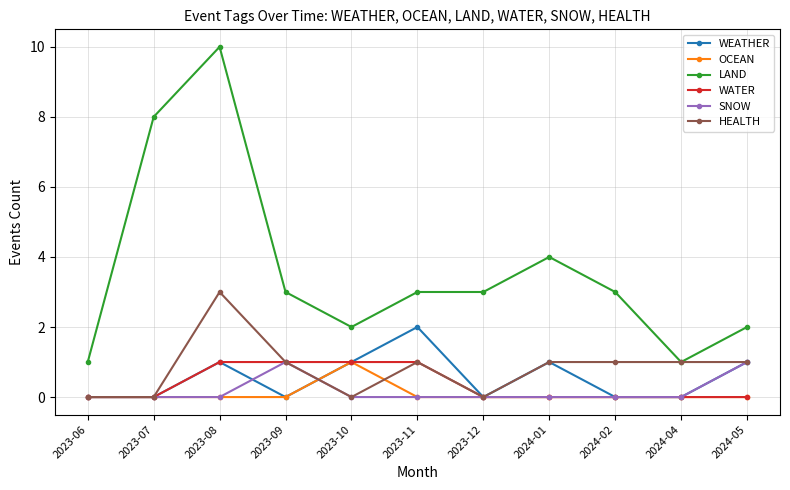

Reading right to left, extract all data points from this chart.

WEATHER: 1	0	0	1	0	2	1	0	1	0	0
OCEAN: 0	0	0	0	0	0	1	0	0	0	0
LAND: 2	1	3	4	3	3	2	3	10	8	1
WATER: 0	0	0	0	0	1	1	1	1	0	0
SNOW: 1	0	0	0	0	0	0	1	0	0	0
HEALTH: 1	1	1	1	0	1	0	1	3	0	0